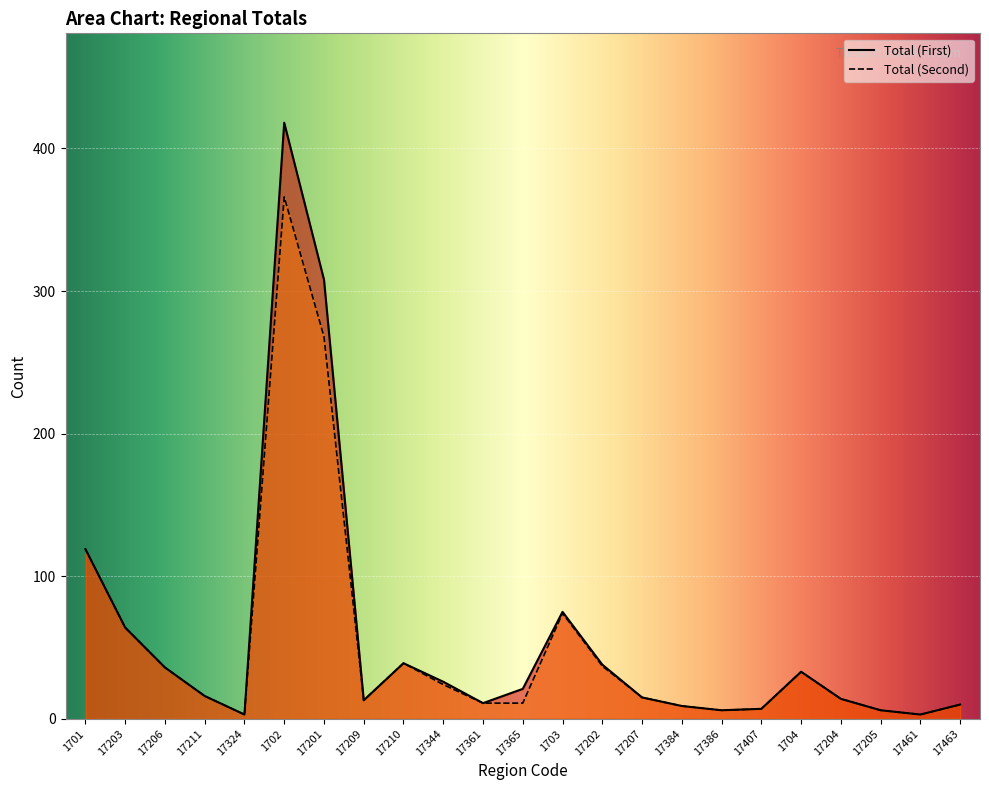

What is the total value across all series at 17204?

28